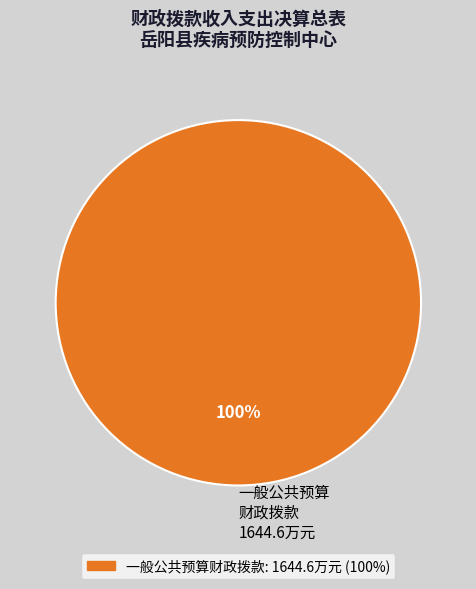

How many segments does this pie chart have?

1